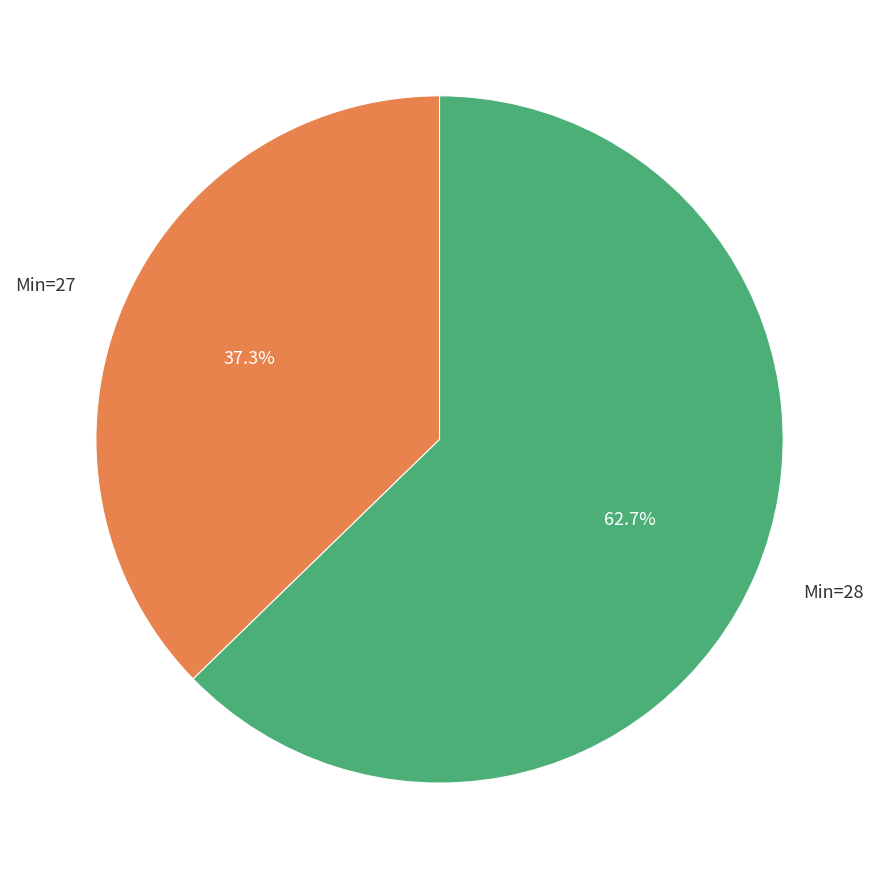

To the nearest percent, what is the average slice percentage?

50%